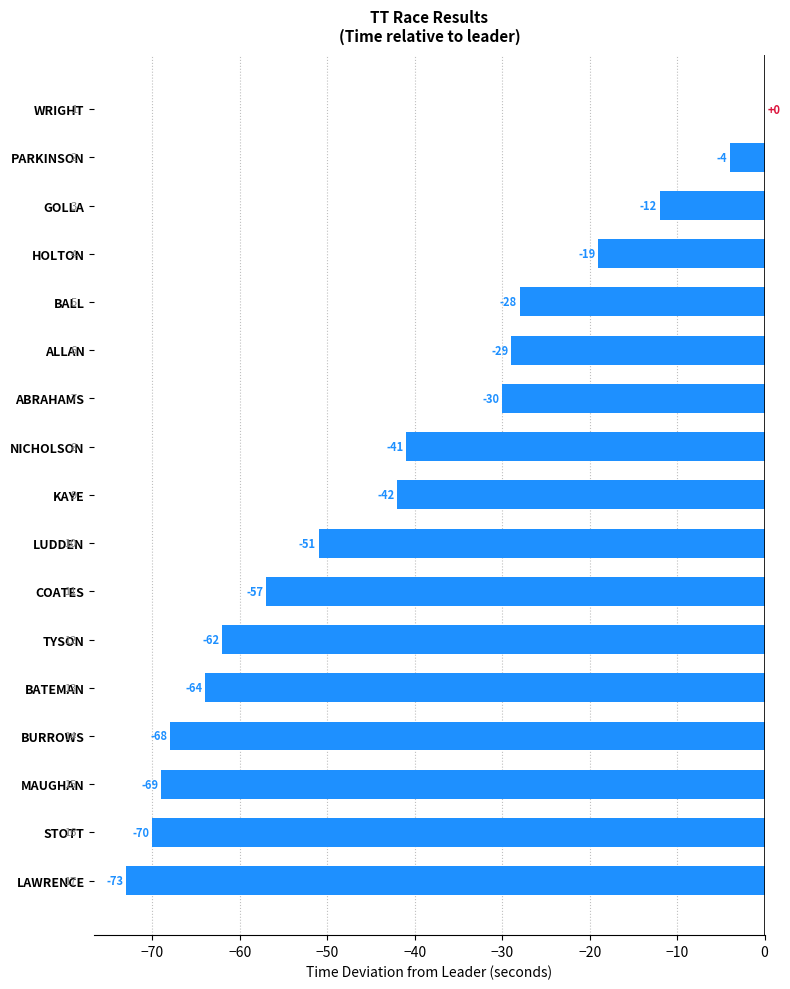

Between STOTT and BATEMAN, which is larger?

BATEMAN